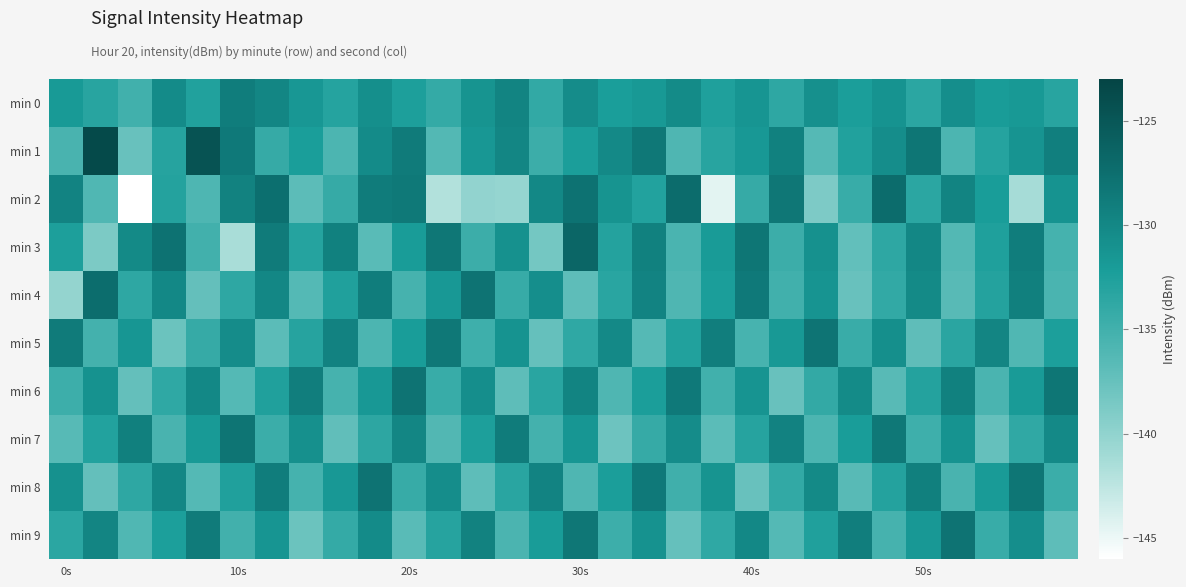

Rank the series by their maximum value, from lowest to highest.

min 0, min 7, min 5, min 9, min 6, min 8, min 4, min 2, min 3, min 1